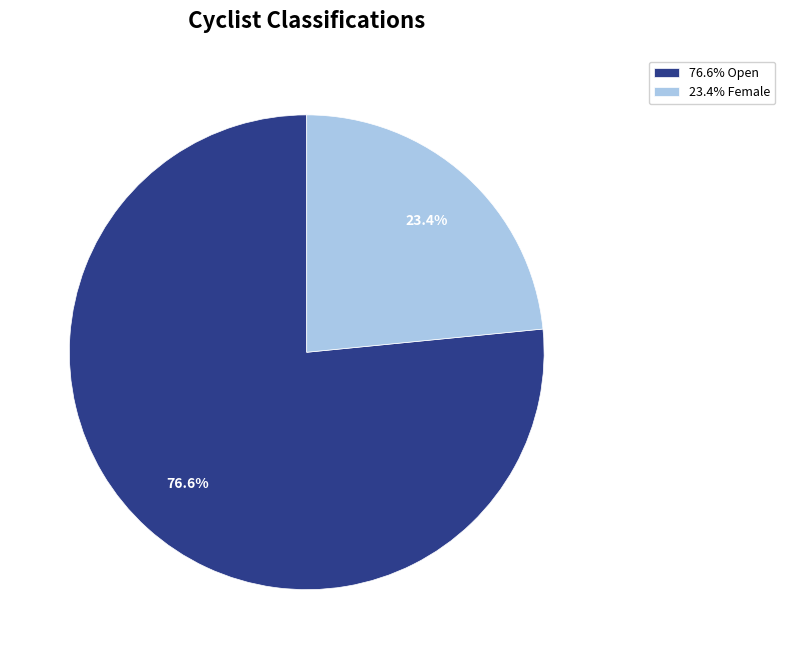

Which category accounts for the majority?

76.6% Open